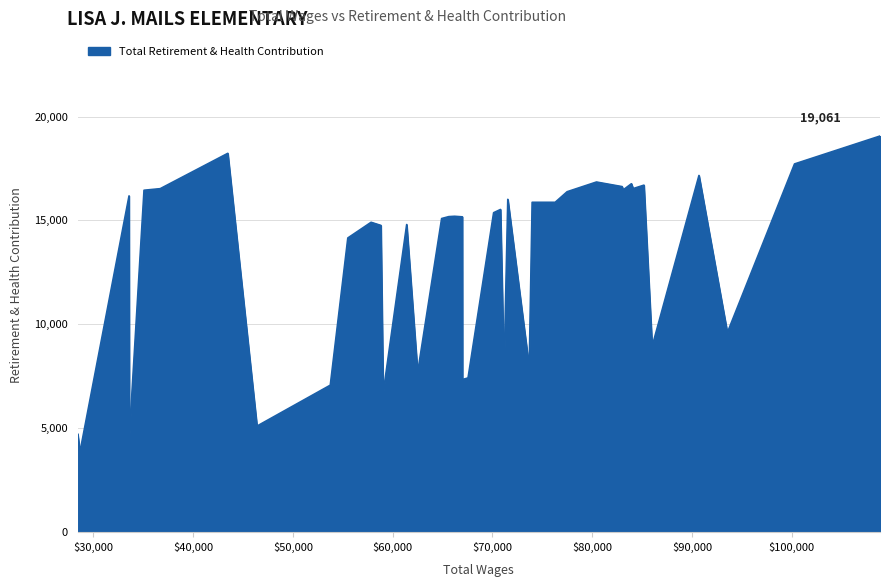

What is the maximum value shown in the chart?

19061